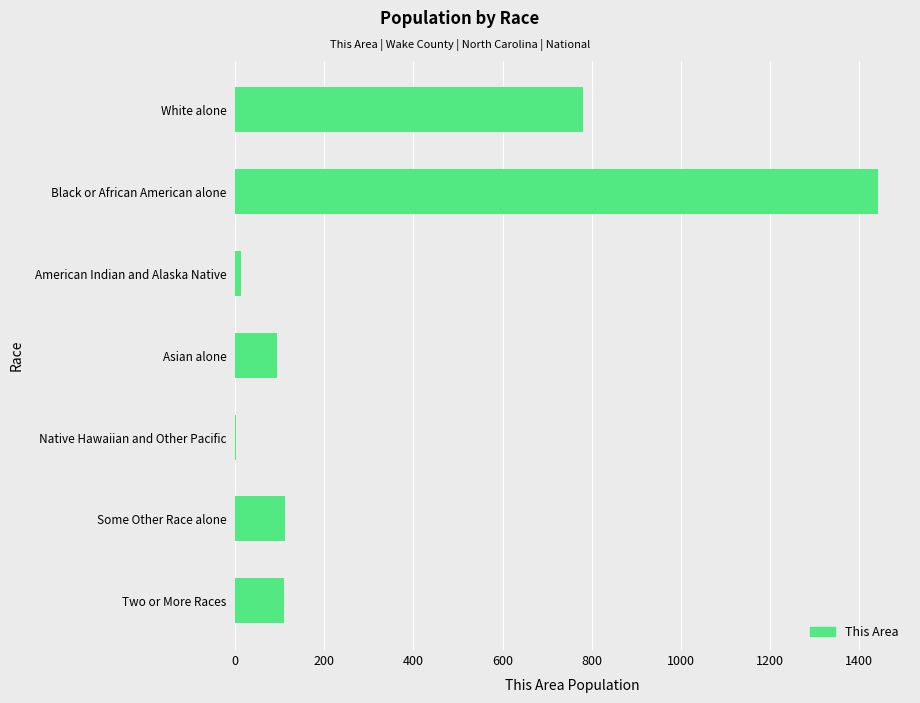

Which has a higher value, American Indian and Alaska Native or White alone?

White alone